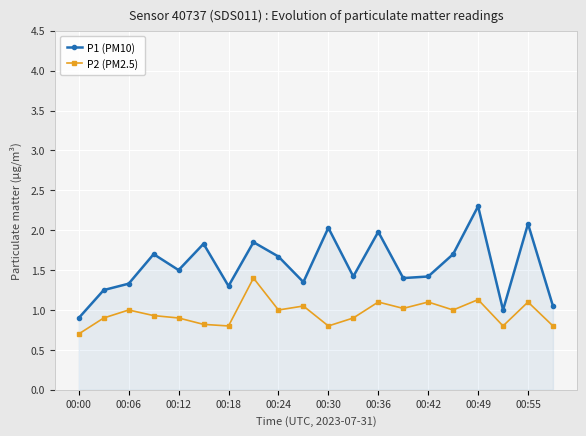

True or false: P2 (PM2.5) has more than 1 points higher than both neighbors.

True